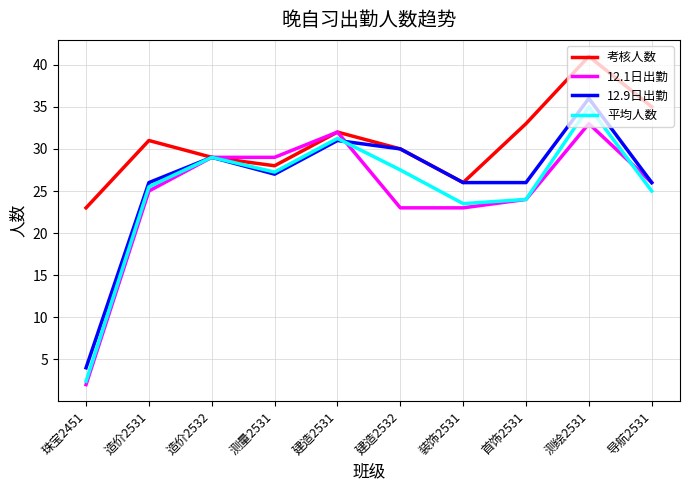

How many lines are shown in the chart?

4